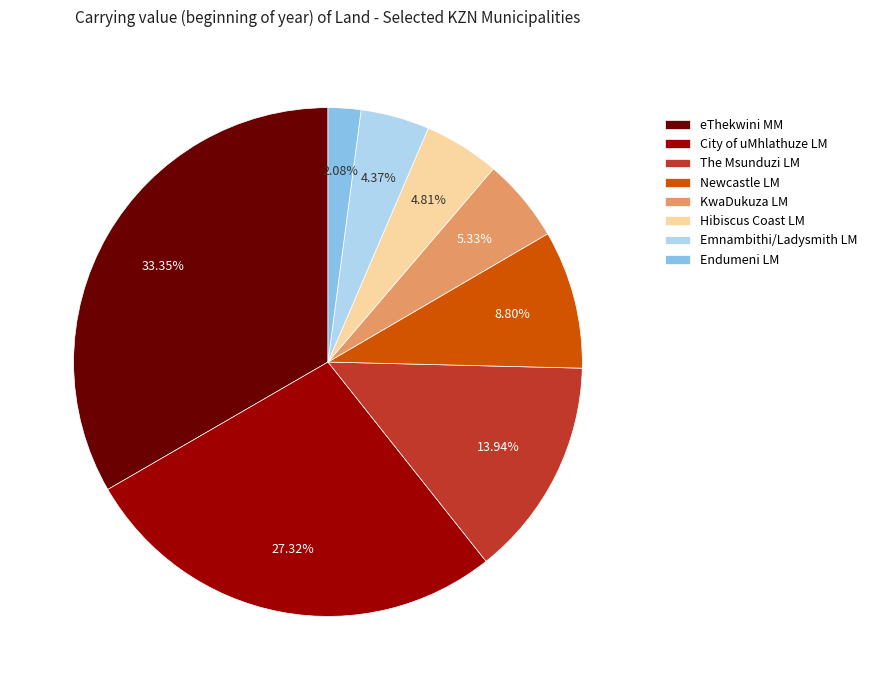

True or false: KwaDukuza LM accounts for 5% of the total.

True